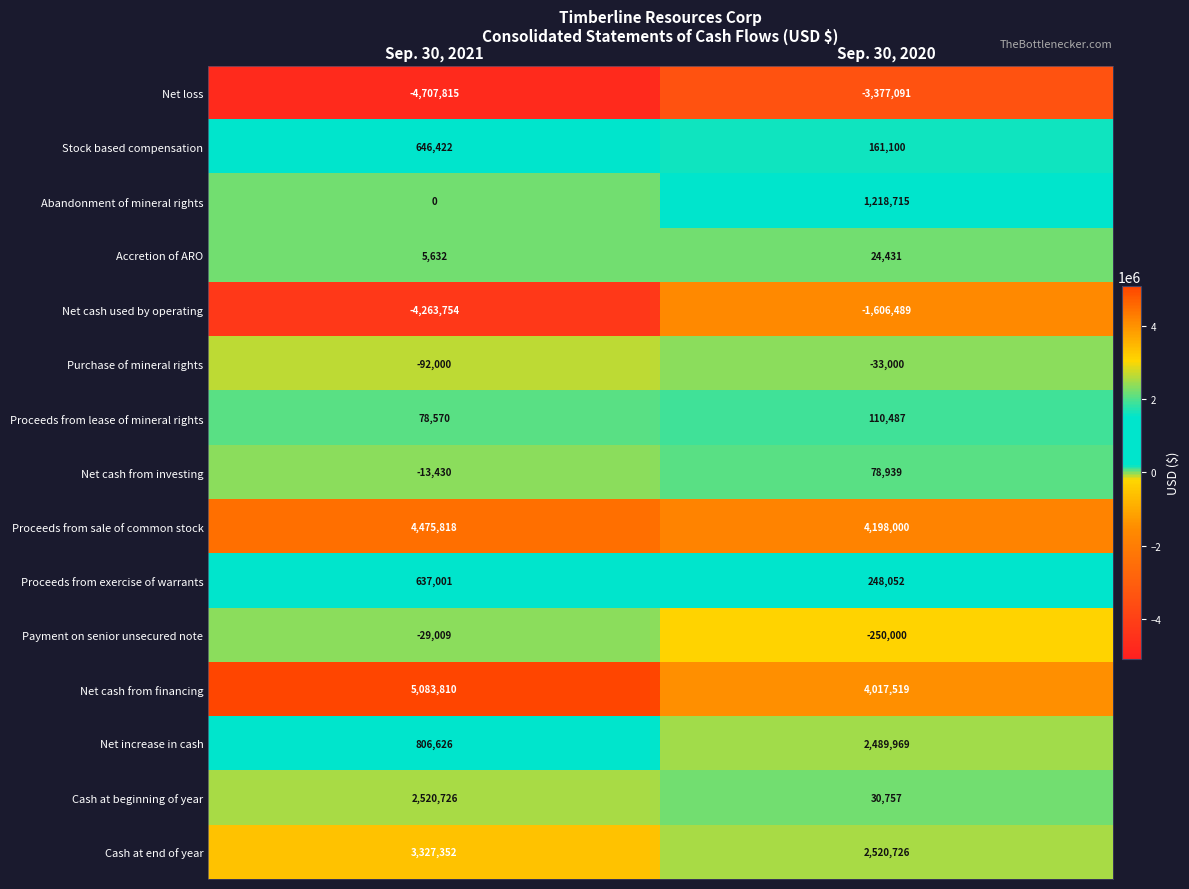

How many data points does each series have?

2